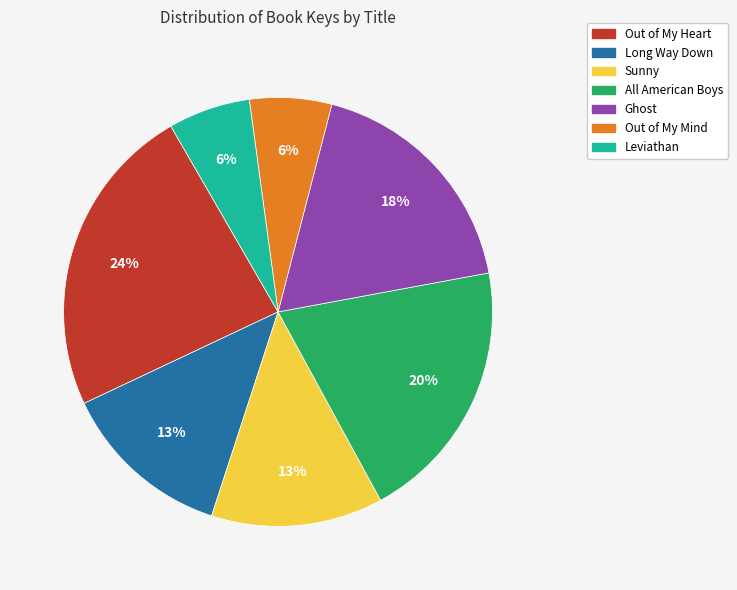

Which has a higher value, Leviathan or Ghost?

Ghost